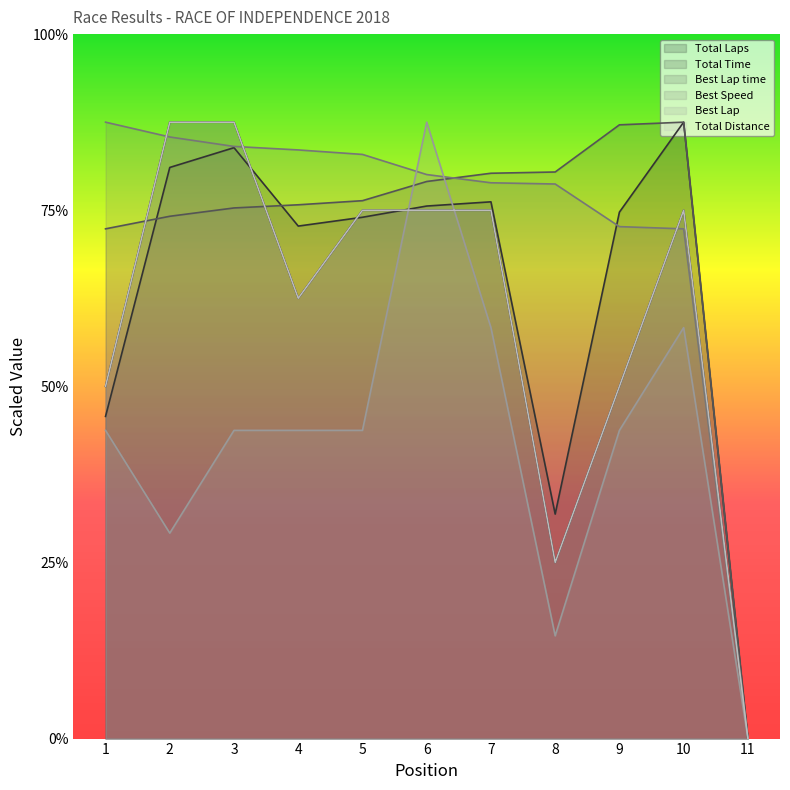

Rank the series at 2 from lowest to highest value.

Best Lap, Best Lap time, Total Time, Best Speed, Total Laps, Total Distance